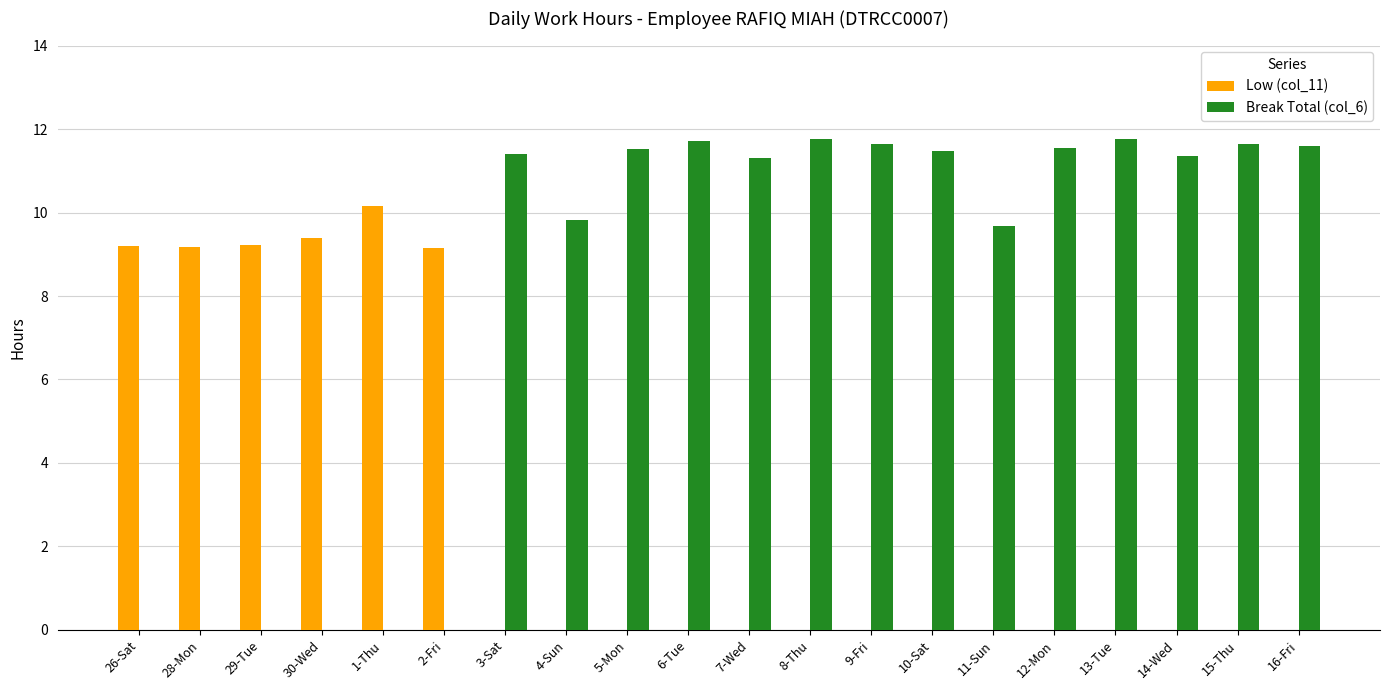

Between 30-Wed and 3-Sat, which series saw the biggest shift?

Break Total (col_6)